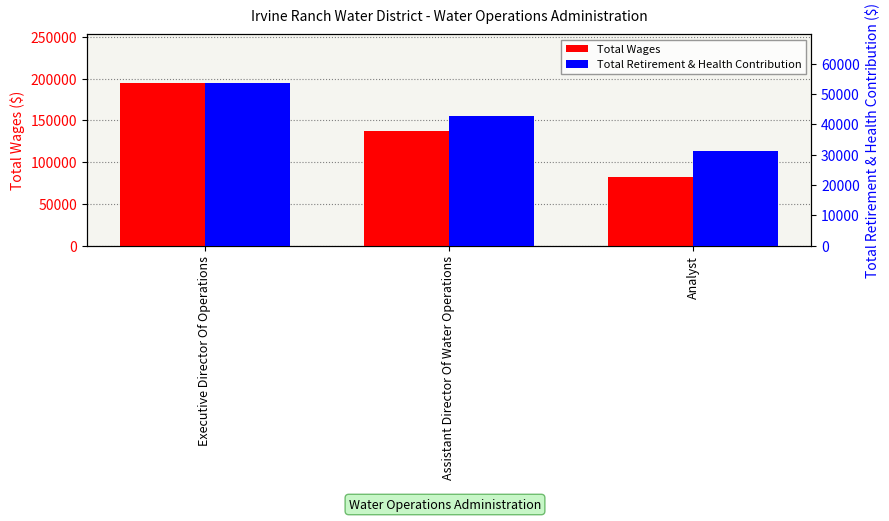

Does the chart contain any negative values?

No